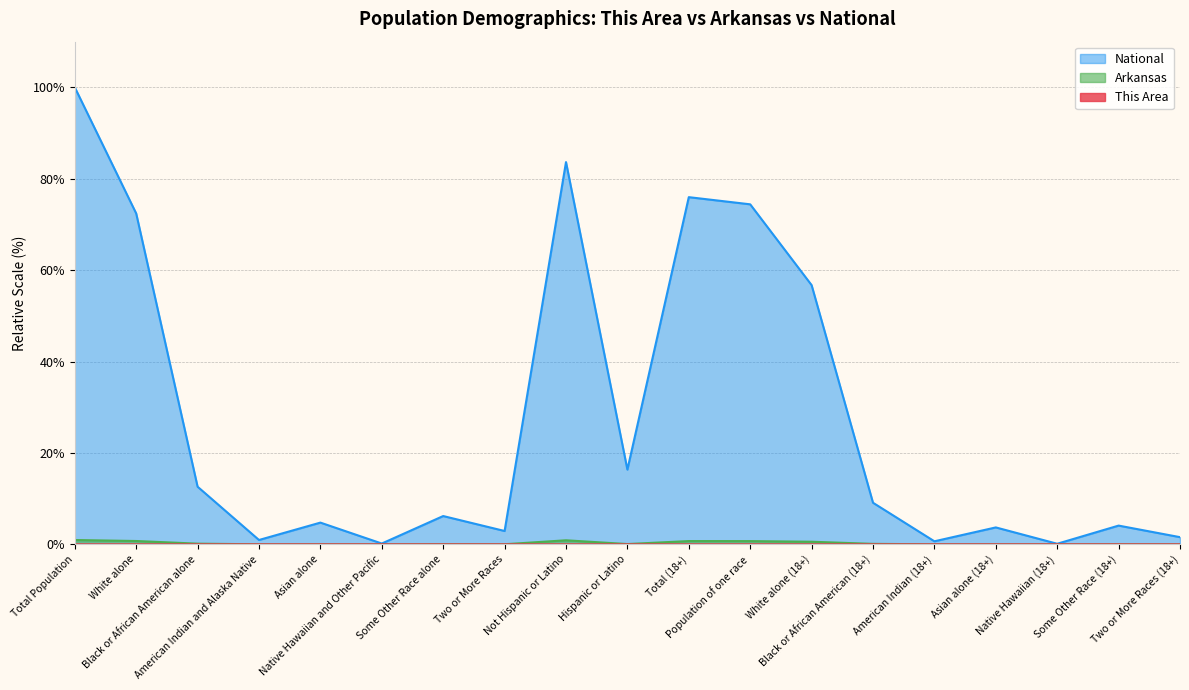

Which series has the largest range (max minus min)?

National